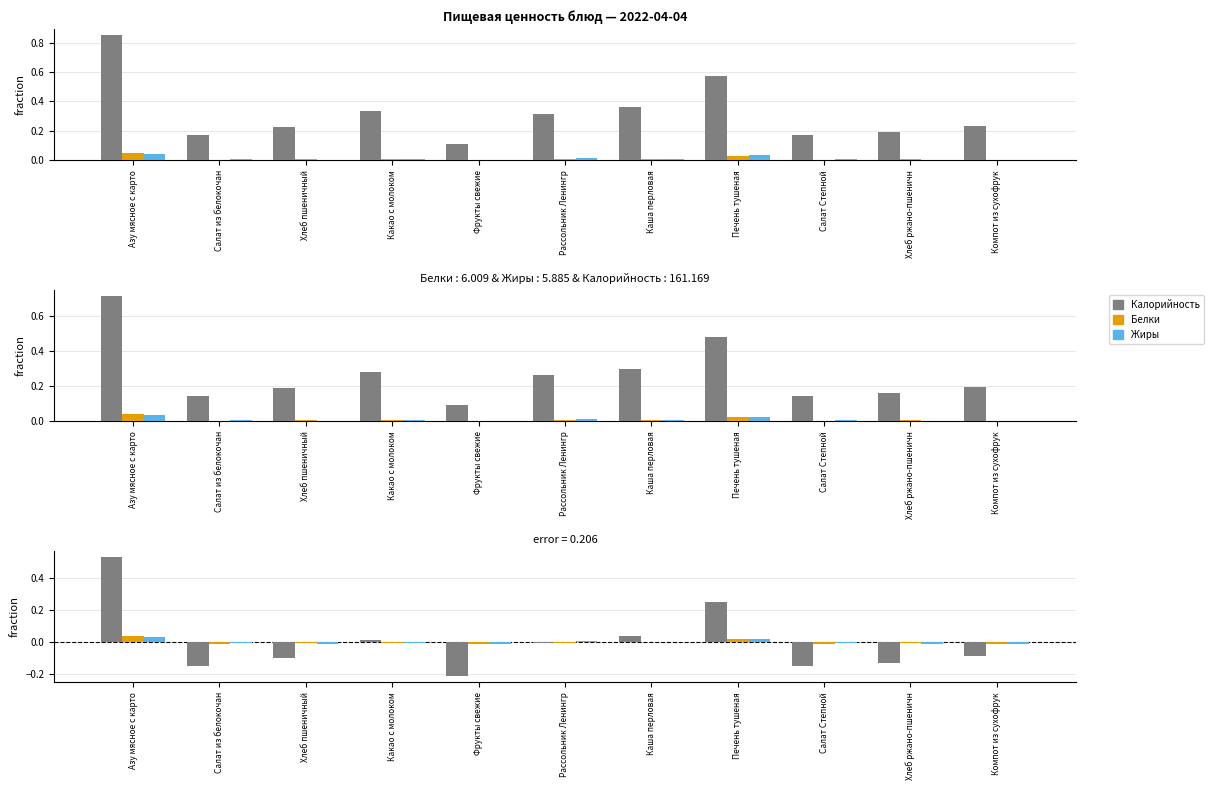

List the series in order of their peak value, highest first.

Калорийность, Белки, Жиры